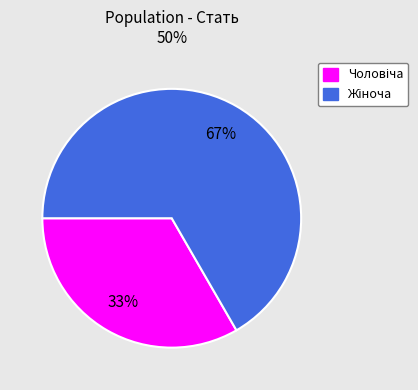

Does any single category account for the majority?

Yes